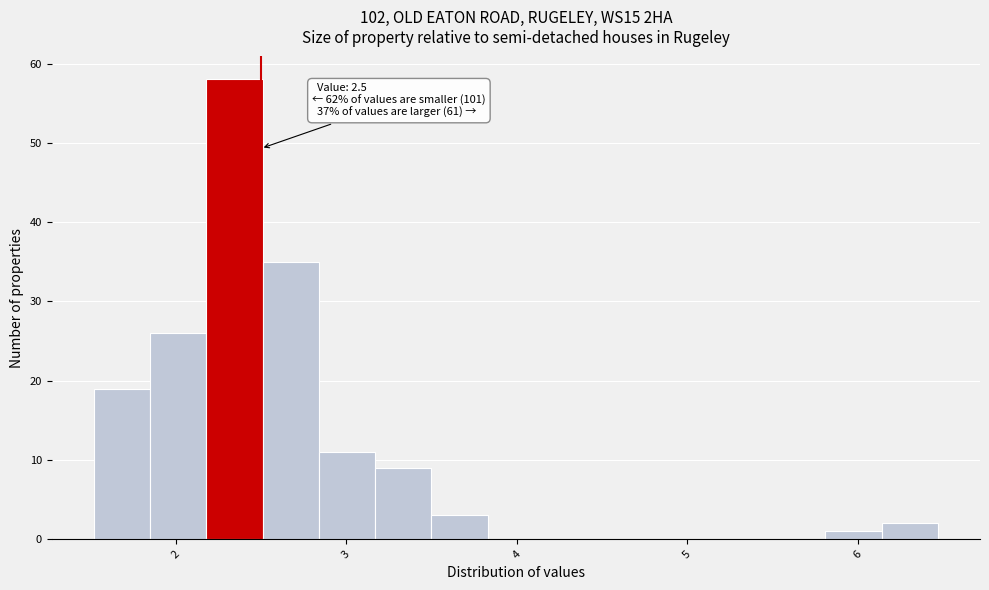

Read against the x-axis, roughly where is the centre of the tallest bar?

2.3